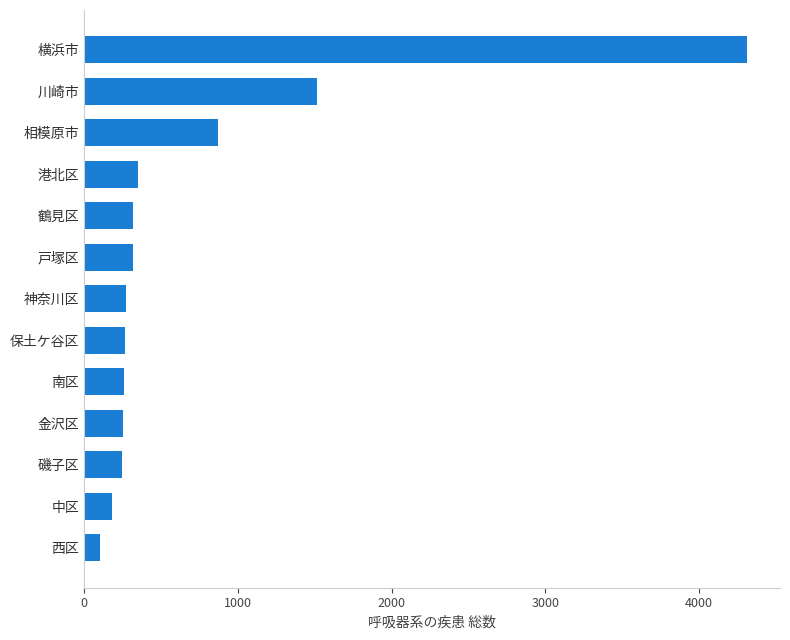

Which has a higher value, 横浜市 or 南区?

横浜市